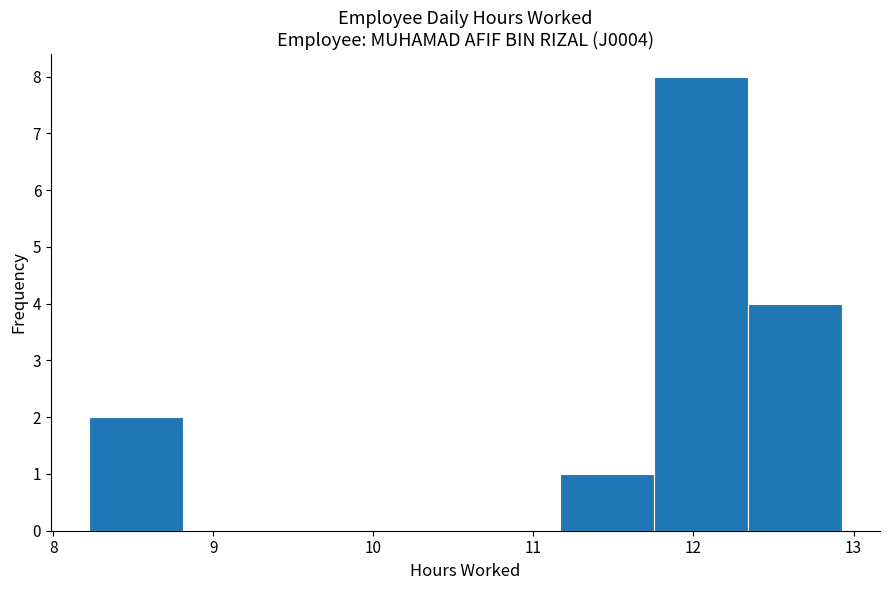

How tall is the bar that spans 8.2 to 8.8 on the x-axis? Neither the bar edges nor the heights are printed on the chart, so give them approximately, as read against the axes.

2